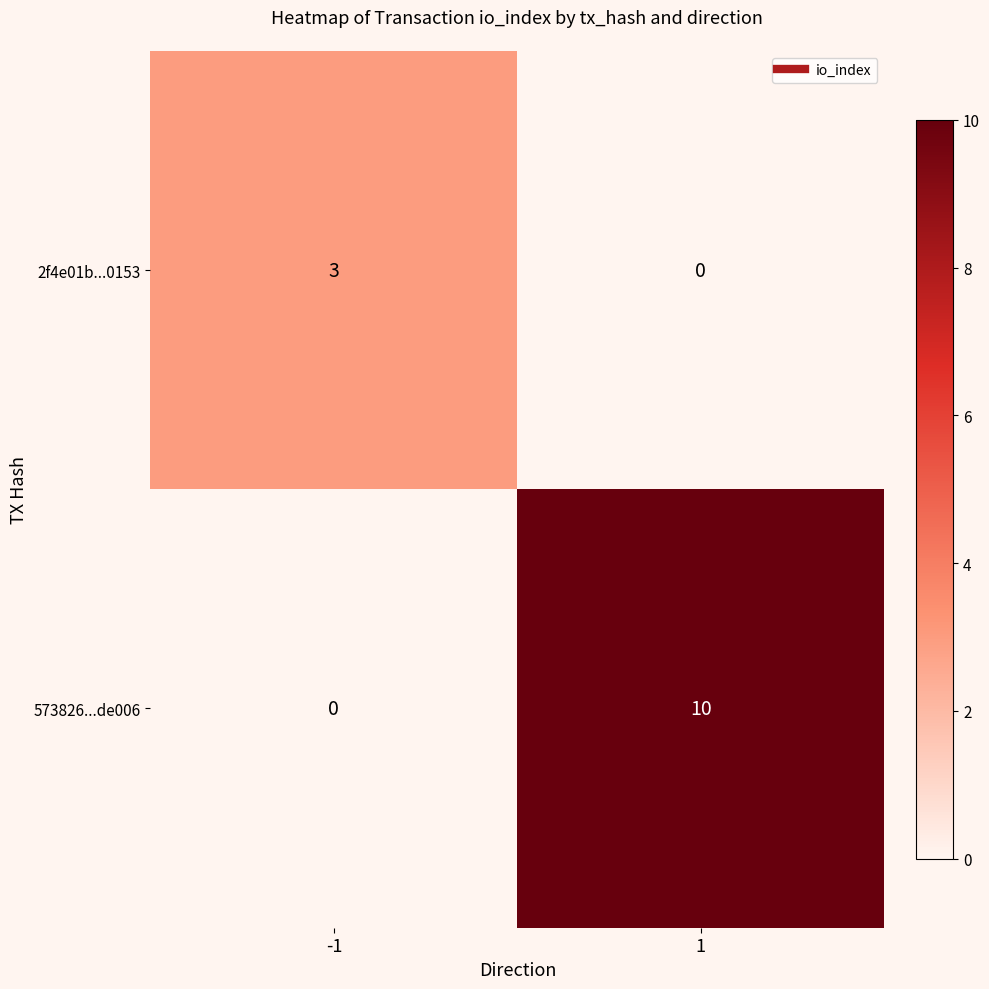

Rank the series by their average value, from highest to lowest.

573826...de006, 2f4e01b...0153